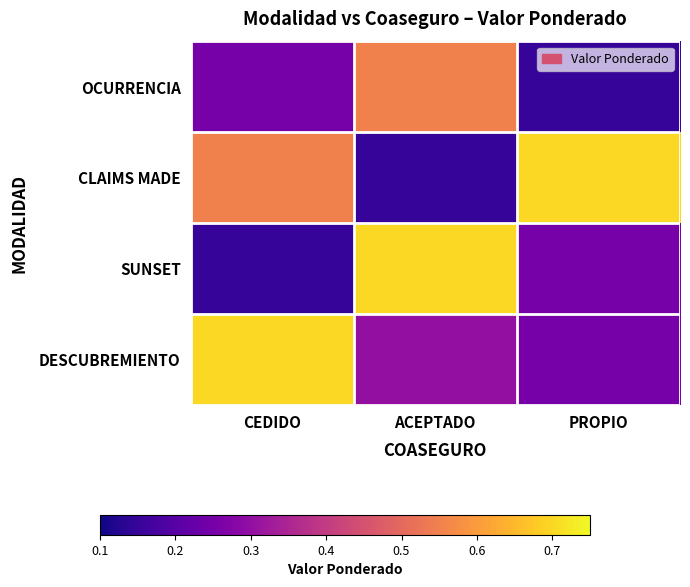

Reading right to left, list all the values displayed in this chart.

OCURRENCIA: PROPIO=0.1	ACEPTADO=0.6	CEDIDO=0.2
CLAIMS MADE: PROPIO=0.7	ACEPTADO=0.1	CEDIDO=0.6
SUNSET: PROPIO=0.2	ACEPTADO=0.7	CEDIDO=0.1
DESCUBREMIENTO: PROPIO=0.2	ACEPTADO=0.3	CEDIDO=0.7